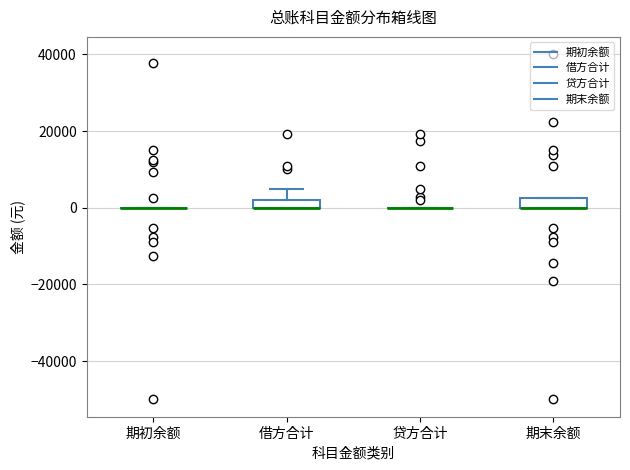

Where does the upper whisker of the box for 借方合计 end on the y-axis? The values are not printed on the chart, so give them approximately, as read against the axis.

6000